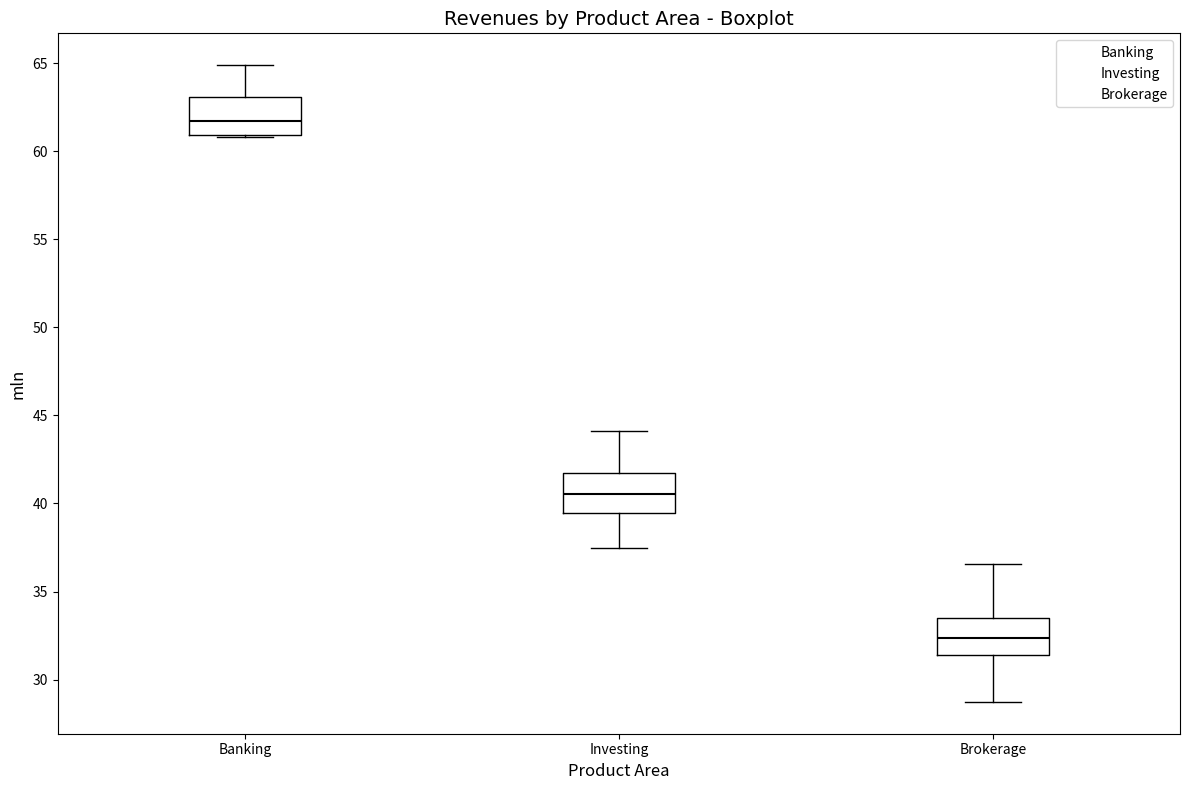

Reading left to right, read every box against the y-axis: the position of its median line, the range the box covers, and the ends of its whiskers. The values are not printed on the chart, so give them approximately, as read against the axis.

Banking: median 61.5, box 61.0 to 63.0, whiskers 61.0 to 65.0
Investing: median 40.5, box 39.5 to 41.5, whiskers 37.5 to 44.0
Brokerage: median 32.5, box 31.5 to 33.5, whiskers 28.5 to 36.5